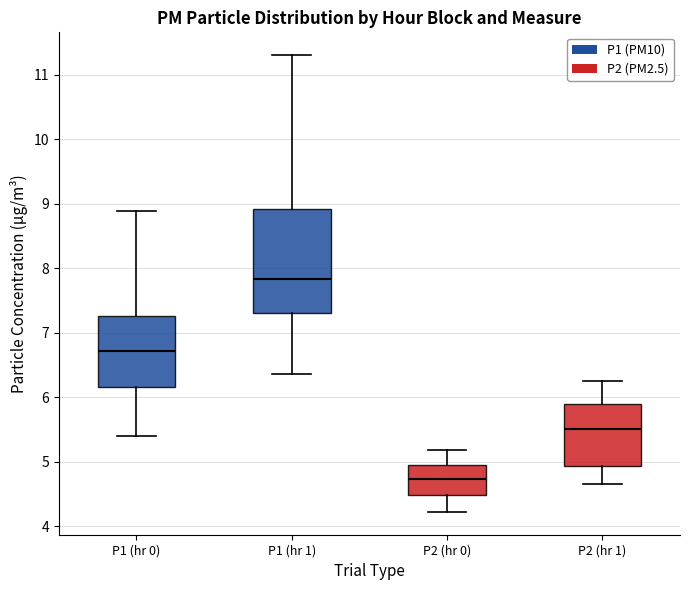

Comparing the boxes themselves (not the whiskers), which one is the tallest?

P1 (hr 1)